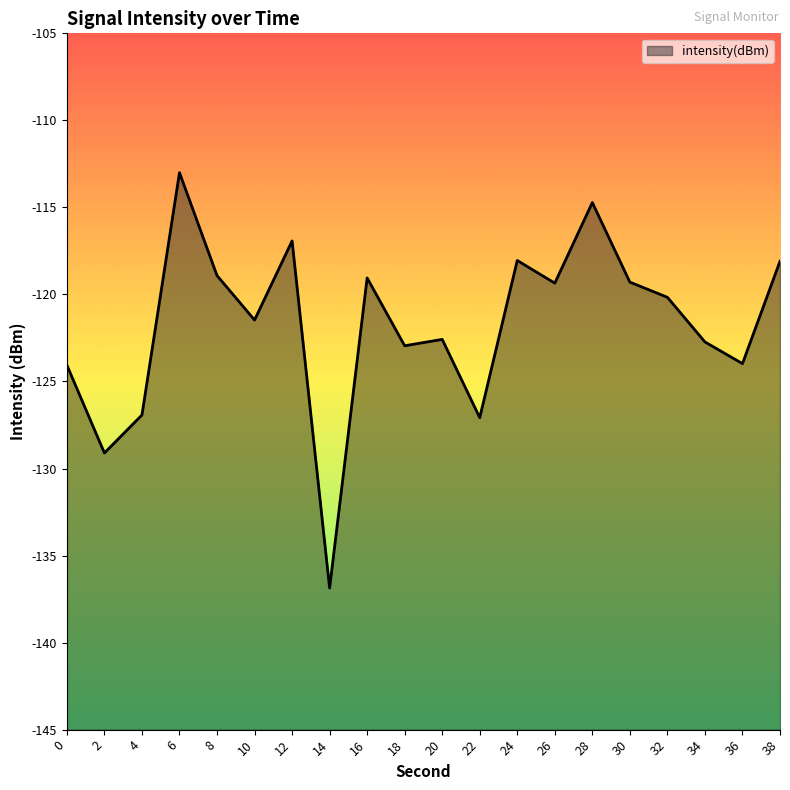

The value at 22 is -127.1. True or false?

True